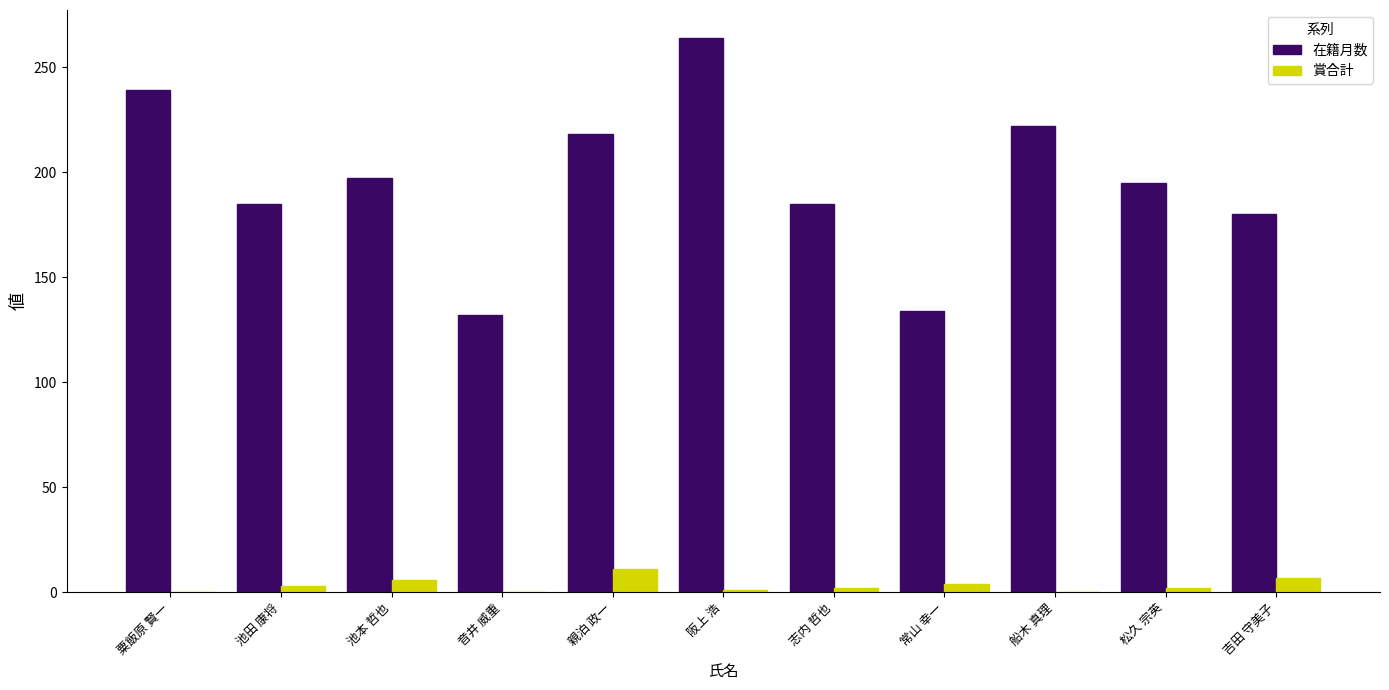

What is the sum of the 在籍月数 values at 吉田 守美子 and 親泊 政一?

398